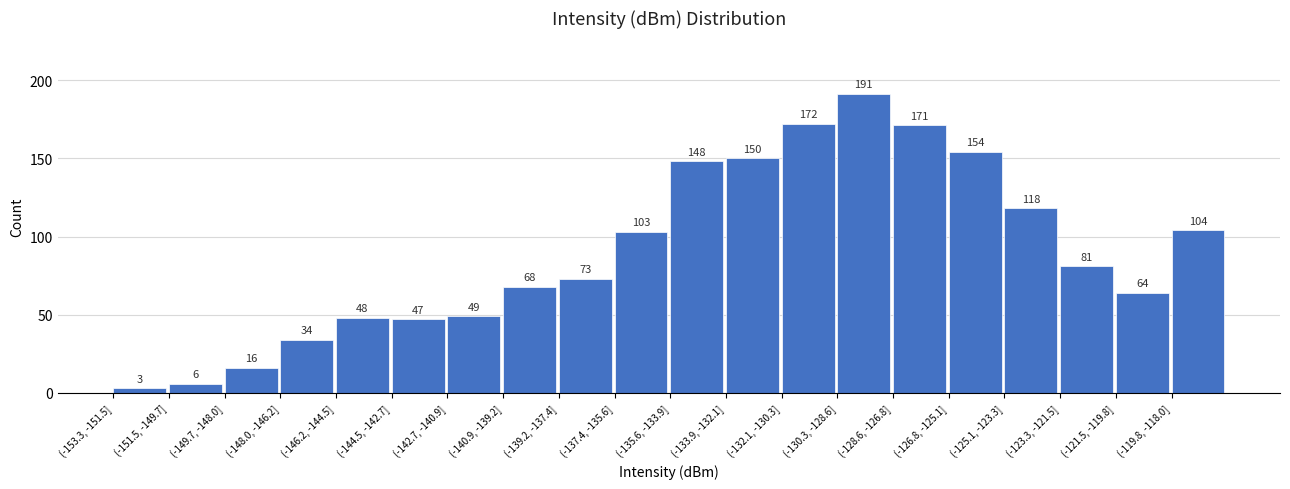

Reading left to right, what are all the values shown in this chart?

(-153.3, -151.5]=3	(-151.5, -149.7]=6	(-149.7, -148.0]=16	(-148.0, -146.2]=34	(-146.2, -144.5]=48	(-144.5, -142.7]=47	(-142.7, -140.9]=49	(-140.9, -139.2]=68	(-139.2, -137.4]=73	(-137.4, -135.6]=103	(-135.6, -133.9]=148	(-133.9, -132.1]=150	(-132.1, -130.3]=172	(-130.3, -128.6]=191	(-128.6, -126.8]=171	(-126.8, -125.1]=154	(-125.1, -123.3]=118	(-123.3, -121.5]=81	(-121.5, -119.8]=64	(-119.8, -118.0]=104